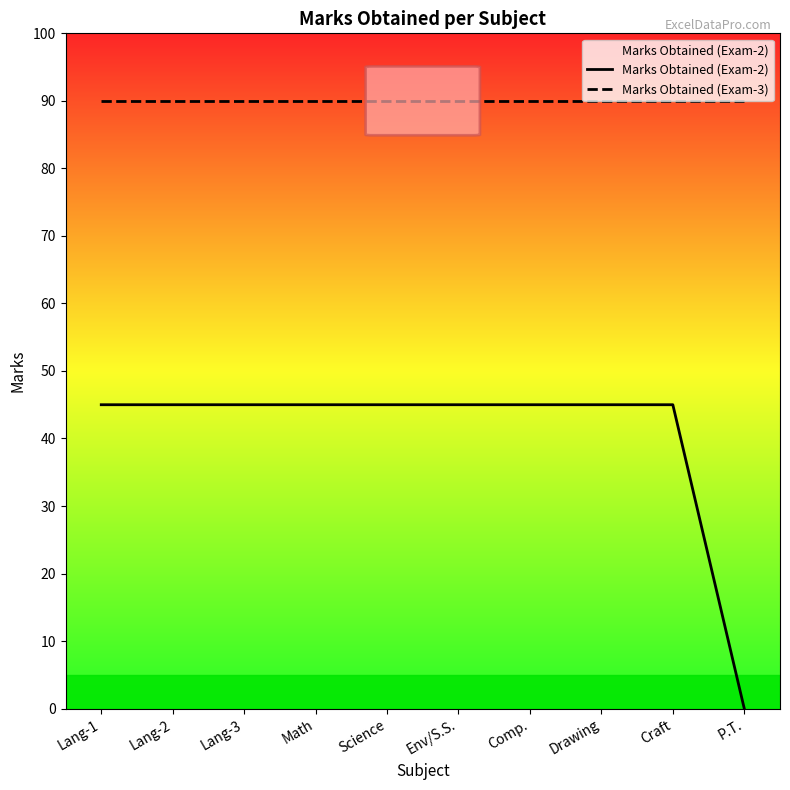

The value of Marks Obtained (Exam-2) at Science is 45. True or false?

True